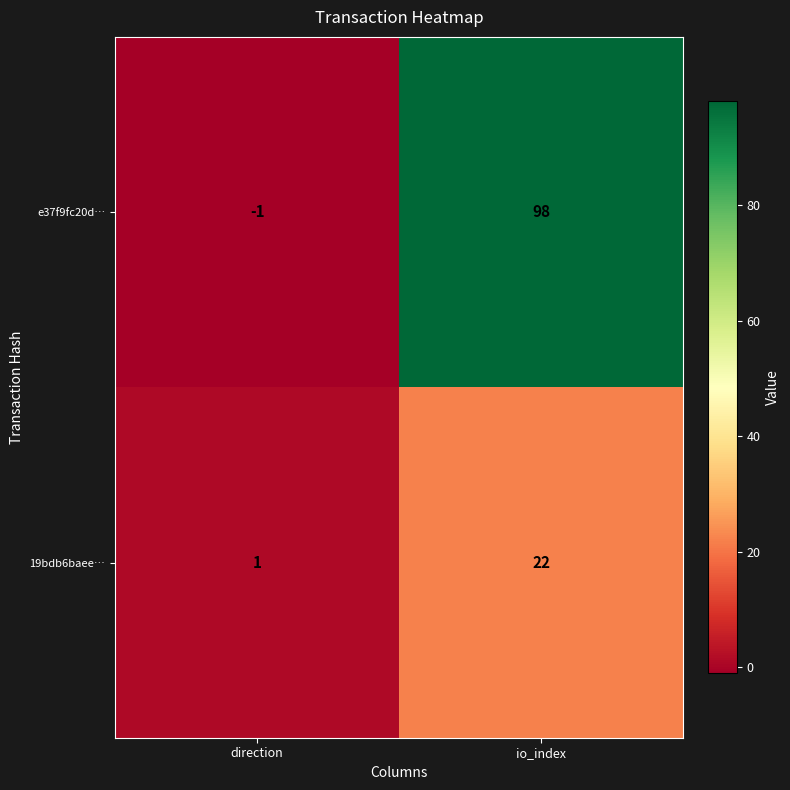

Which series has the largest range (max minus min)?

e37f9fc20d…